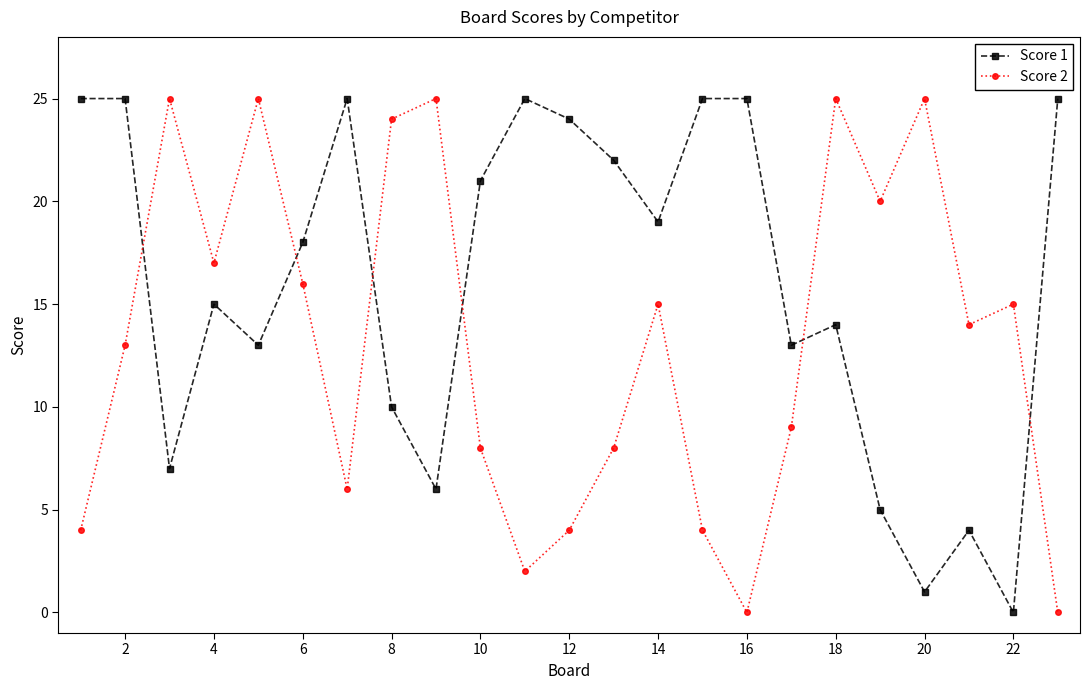

How many lines are shown in the chart?

2